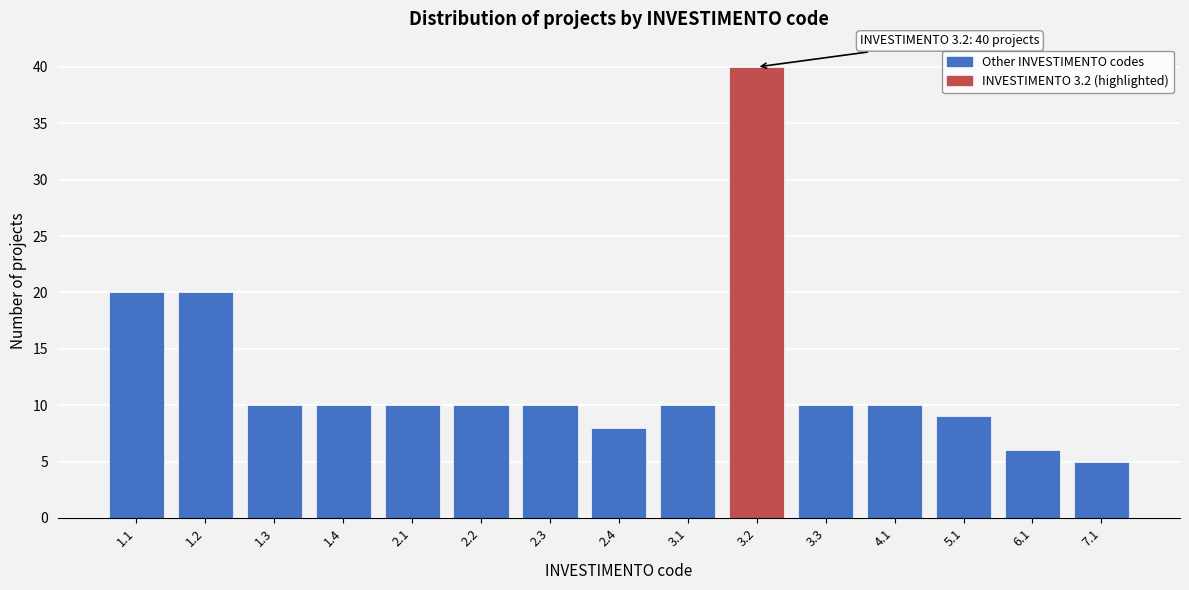

Reading left to right, extract all data points from this chart.

20	20	10	10	10	10	10	8	10	40	10	10	9	6	5